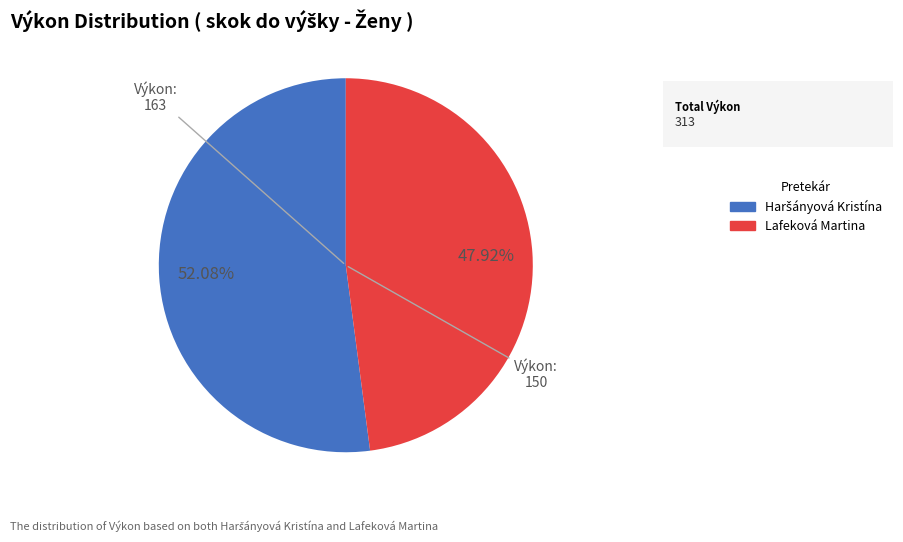

Does any single category account for the majority?

Yes